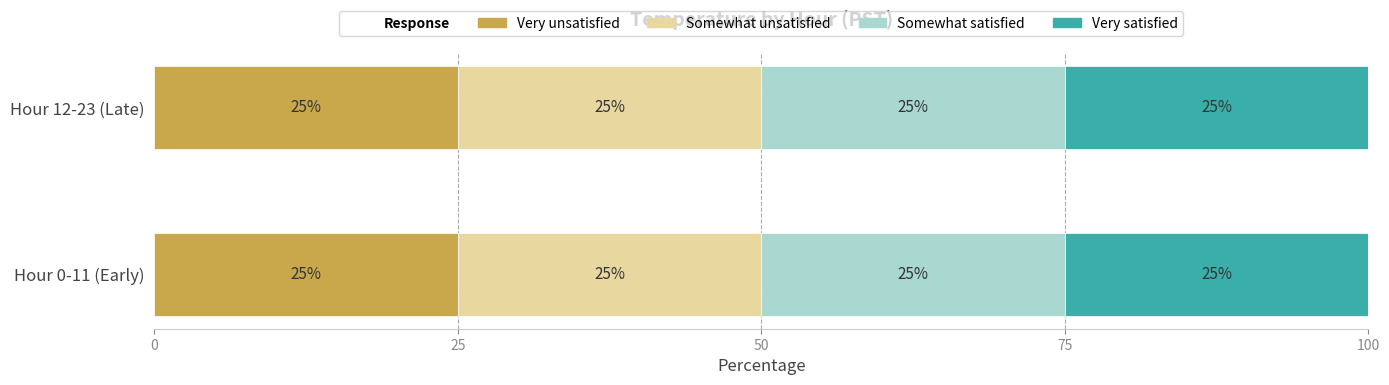

What is the lowest value of the Very unsatisfied series?

25.0